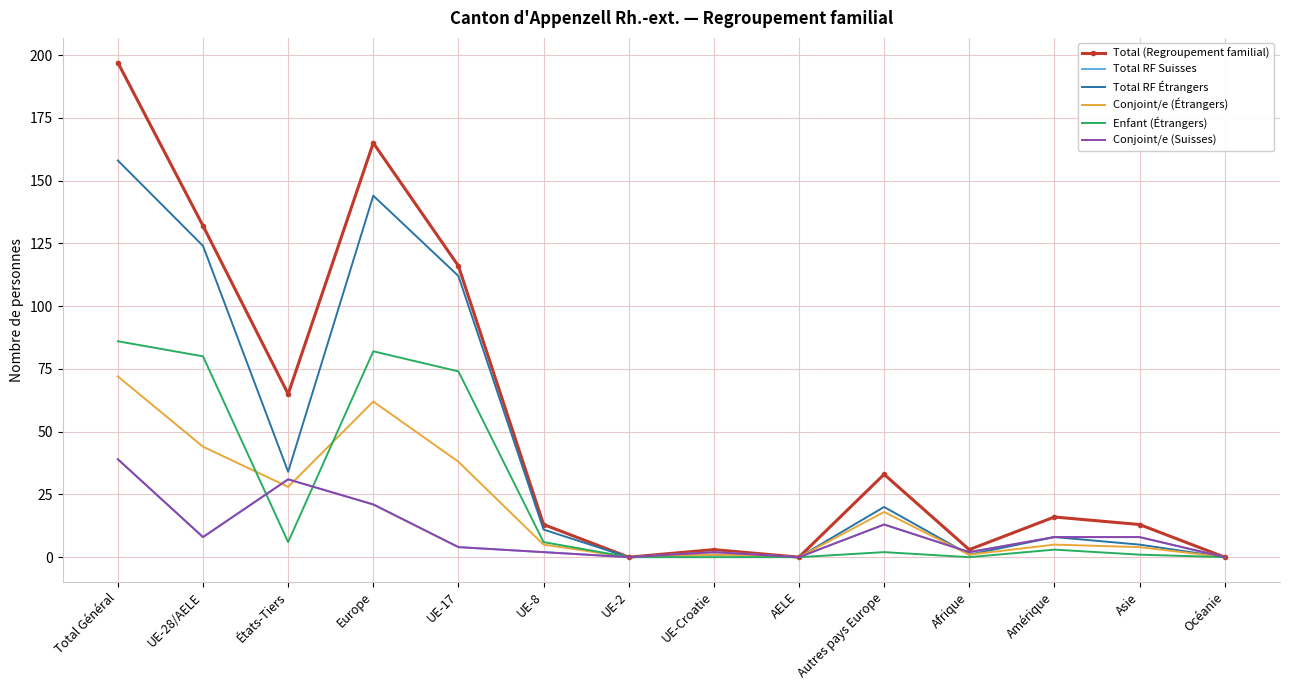

What is the sum of the Enfant (Étrangers) values at Amérique and Total Général?

89